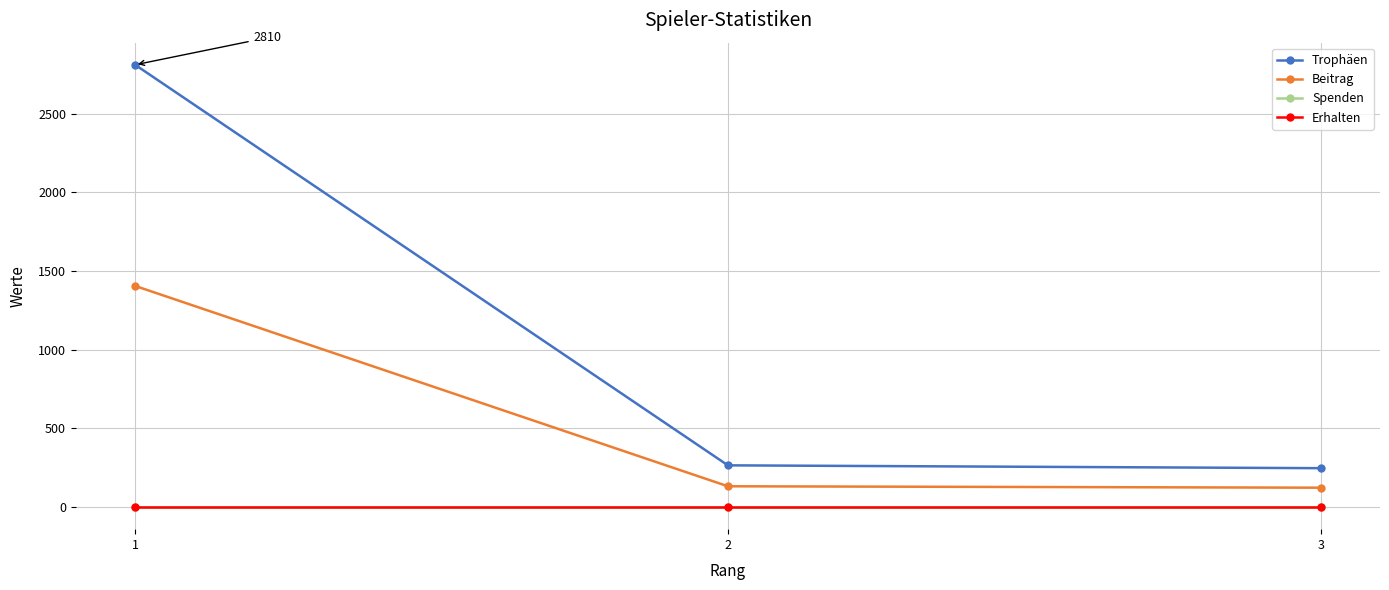

Is this an area chart (filled region under the line)?

No